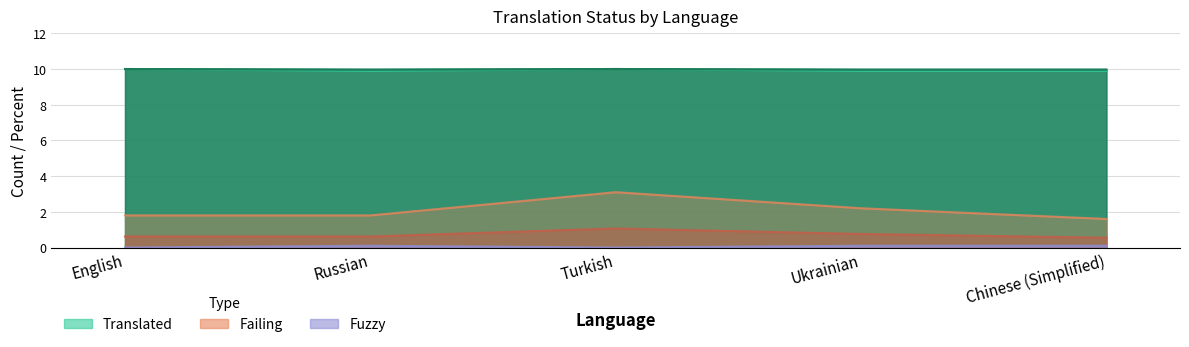

Which series has the largest total across all categories?

fuzzy